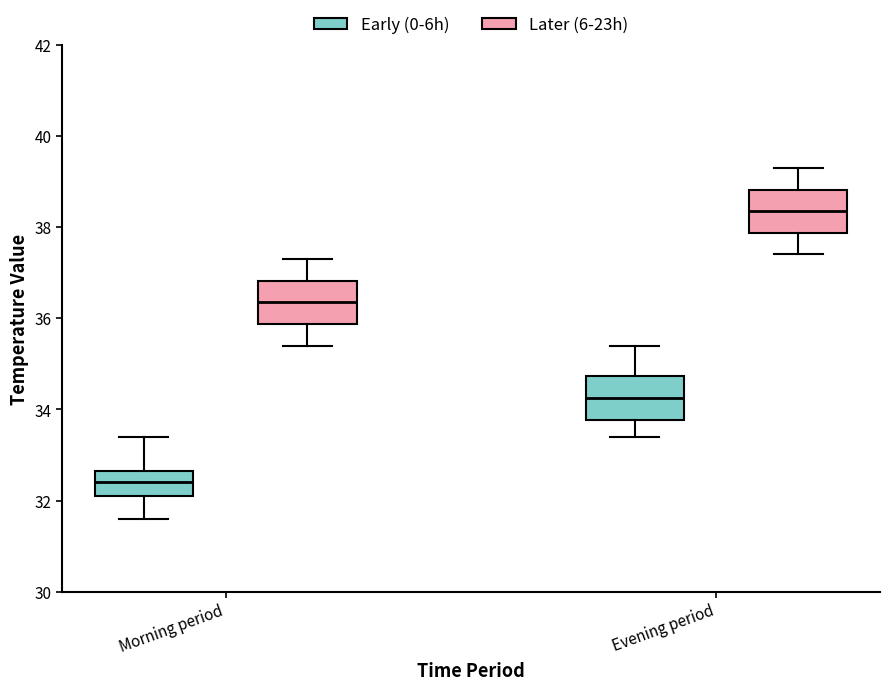

Reading left to right, read every box against the y-axis: the position of its median line, the range the box covers, and the ends of its whiskers. The values are not printed on the chart, so give them approximately, as read against the axis.

Morning period (Early (0-6h)): median 32.4, box 32.2 to 32.6, whiskers 31.6 to 33.4
Morning period (Later (6-23h)): median 36.4, box 35.8 to 36.8, whiskers 35.4 to 37.4
Evening period (Early (0-6h)): median 34.2, box 33.8 to 34.8, whiskers 33.4 to 35.4
Evening period (Later (6-23h)): median 38.4, box 37.8 to 38.8, whiskers 37.4 to 39.4